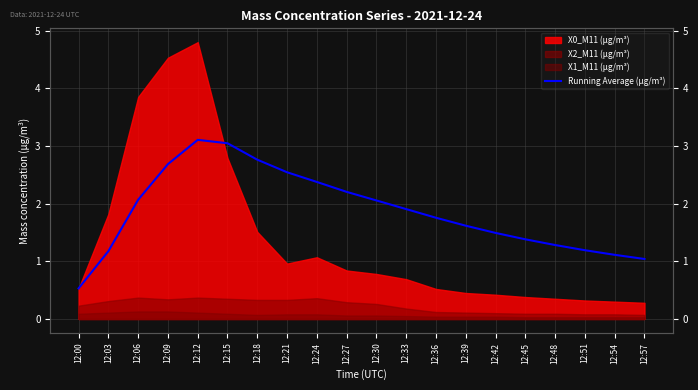

What is the difference between the values at 12:21 and 12:36?

0.8